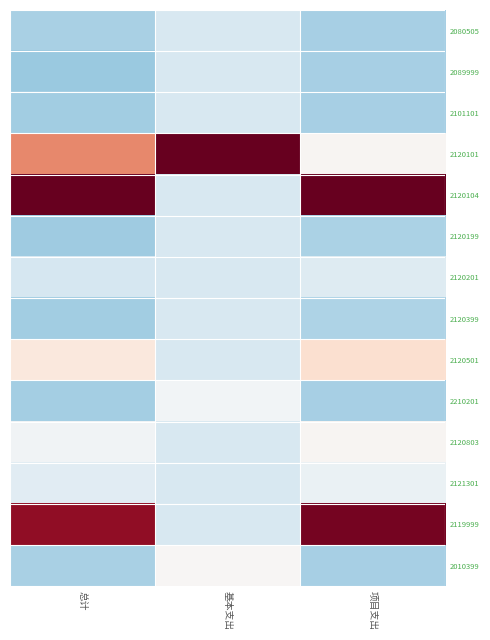

Reading left to right, transcribe all the data shown in this chart.

2080505: 总计=-0.7	基本支出=-0.3	项目支出=-0.7
2089999: 总计=-0.7	基本支出=-0.3	项目支出=-0.7
2101101: 总计=-0.7	基本支出=-0.3	项目支出=-0.7
2120101: 总计=1.0	基本支出=3.6	项目支出=0.0
2120104: 总计=2.5	基本支出=-0.3	项目支出=2.7
2120199: 总计=-0.7	基本支出=-0.3	项目支出=-0.6
2120201: 总计=-0.3	基本支出=-0.3	项目支出=-0.3
2120399: 总计=-0.7	基本支出=-0.3	项目支出=-0.6
2120501: 总计=0.2	基本支出=-0.3	项目支出=0.3
2210201: 总计=-0.7	基本支出=-0.0	项目支出=-0.7
2120803: 总计=-0.1	基本支出=-0.3	项目支出=0.0
2121301: 总计=-0.2	基本支出=-0.3	项目支出=-0.1
2119999: 总计=1.8	基本支出=-0.3	项目支出=1.9
2010399: 总计=-0.7	基本支出=0.0	项目支出=-0.7